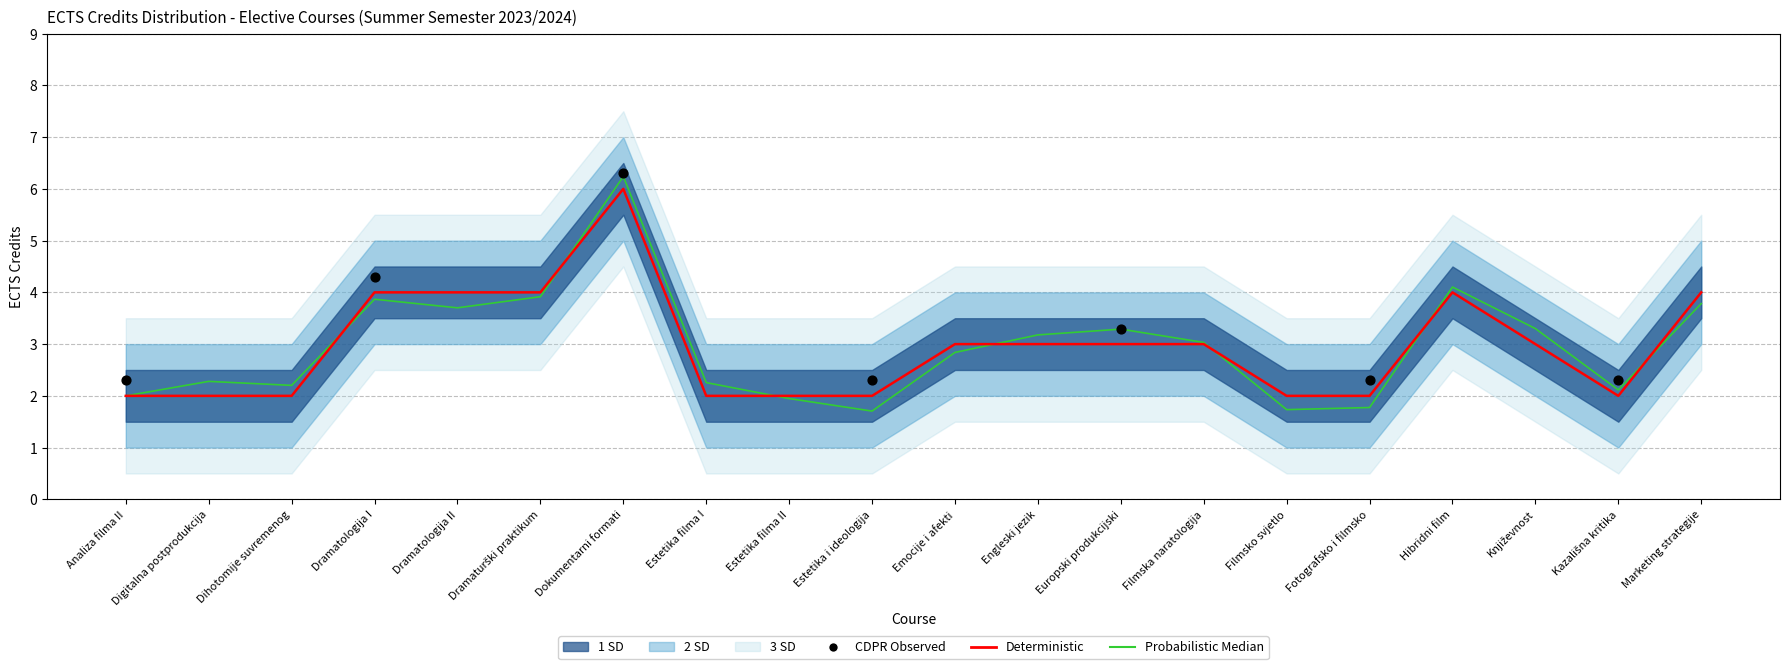

Which series reaches the minimum Y coordinate?

Probabilistic Median